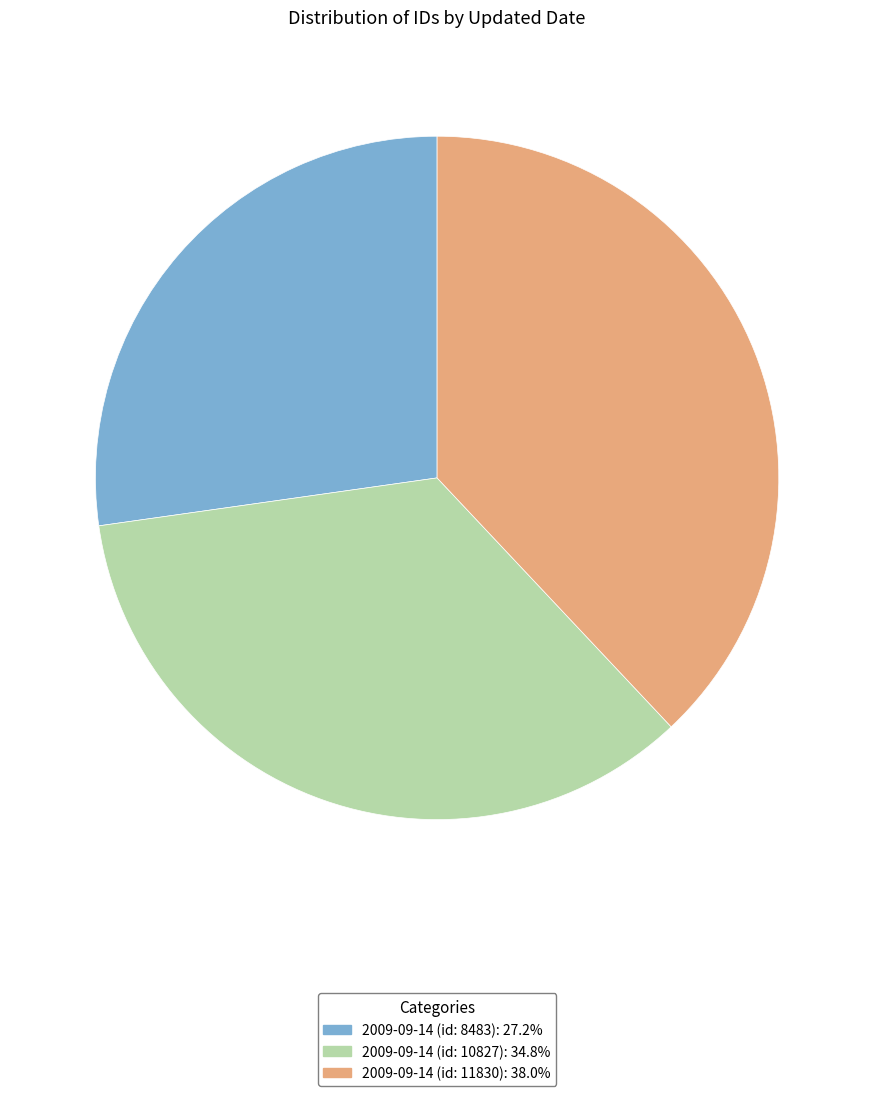

Which category has the smallest portion of the pie?

2009-09-14 (id: 8483)